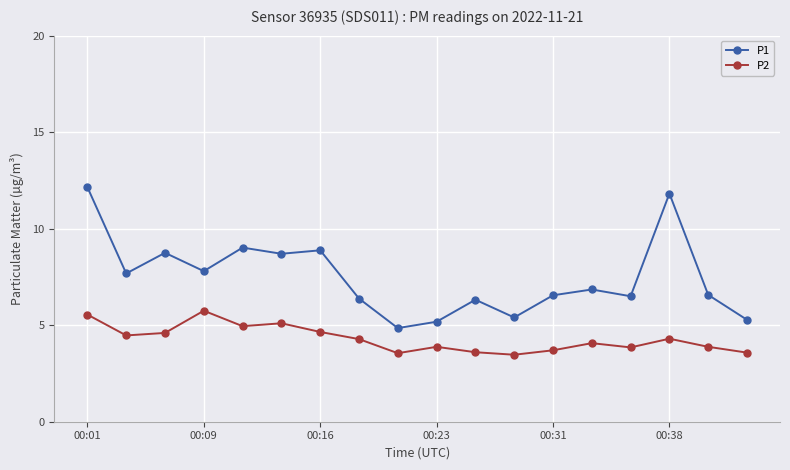

What is the difference between the maximum and minimum values in the P2 series?

2.3